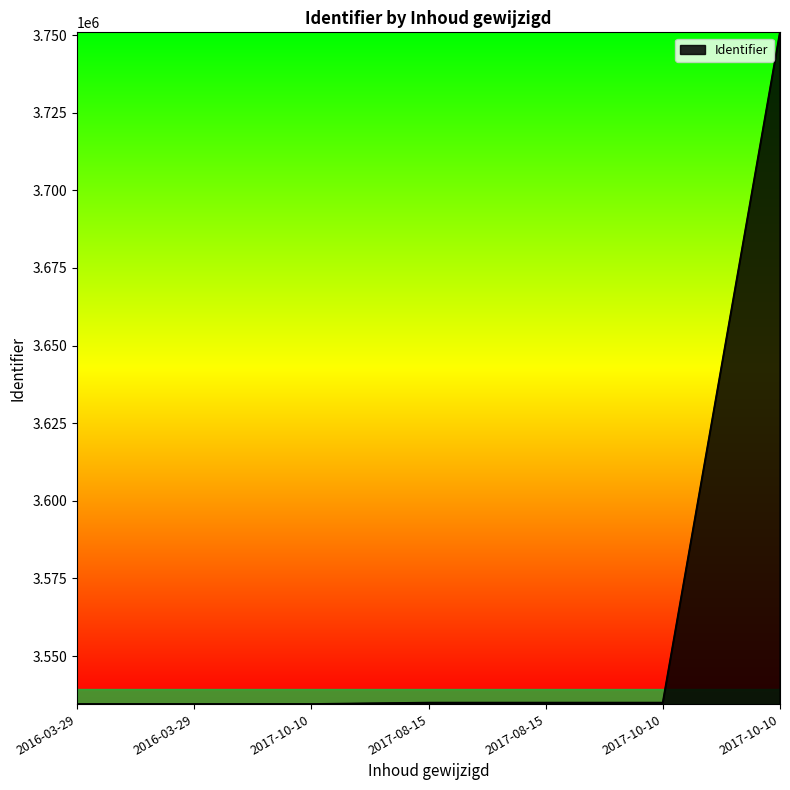

True or false: the data shows 3534538 at 2017-10-10.

True